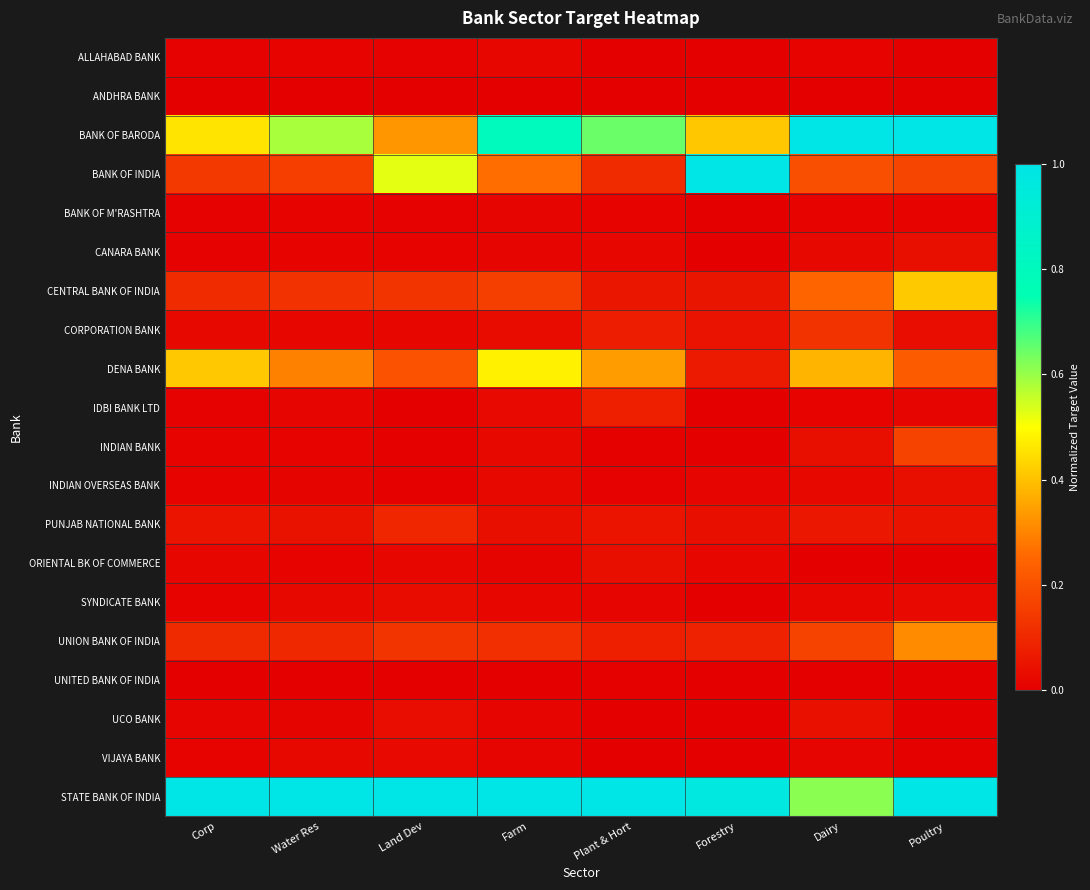

What is the total value across all series at Farm?

3.1